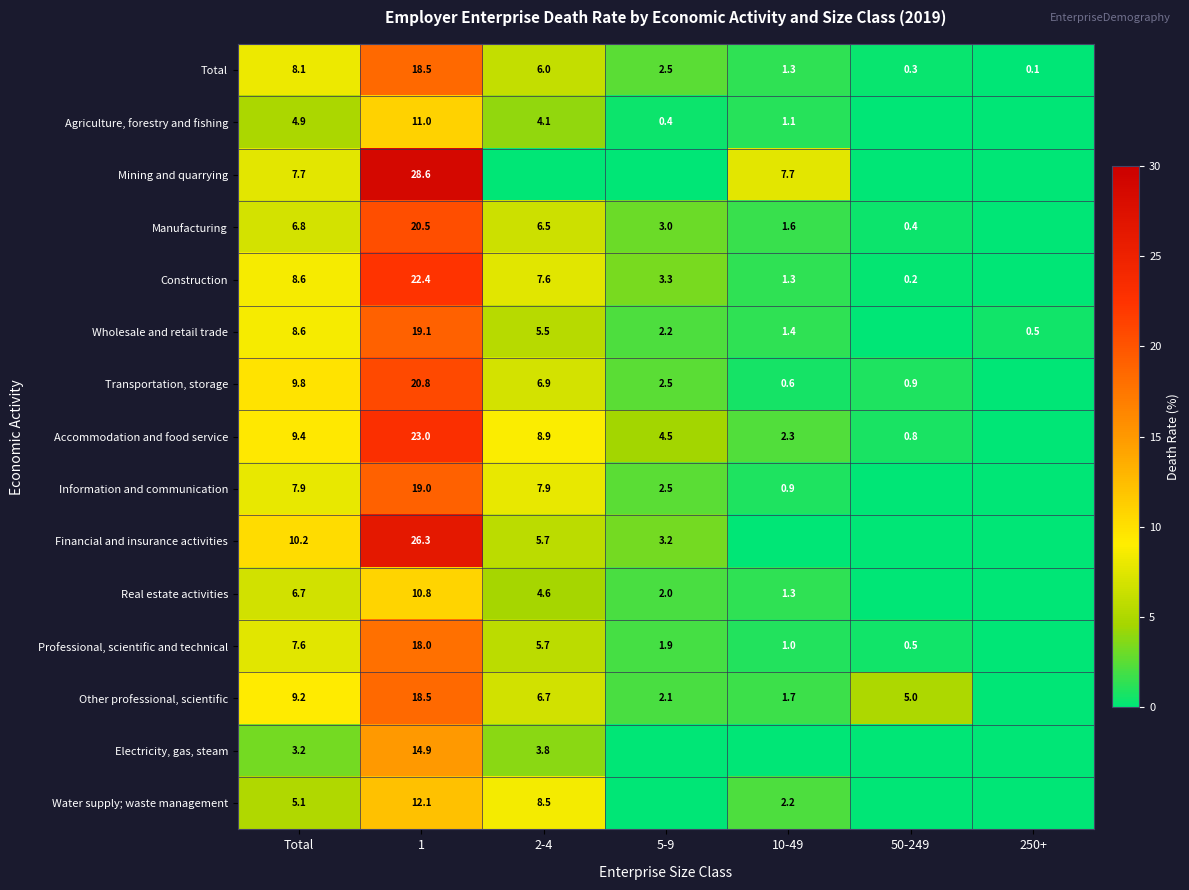

Between 2-4 and 5-9, which is larger?

2-4